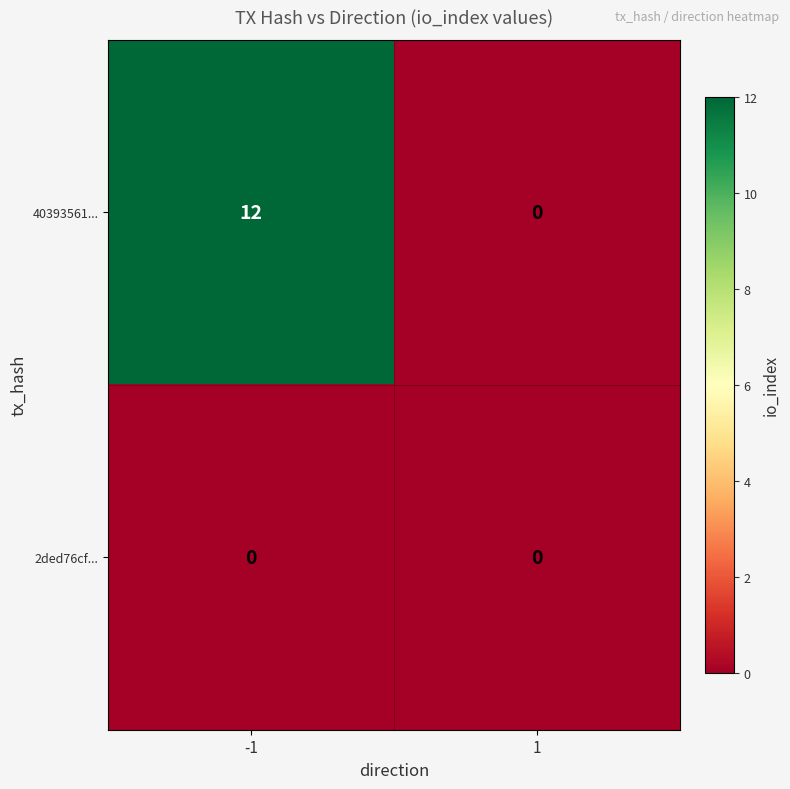

List the labels in order of 40393561... value, smallest first.

1, -1